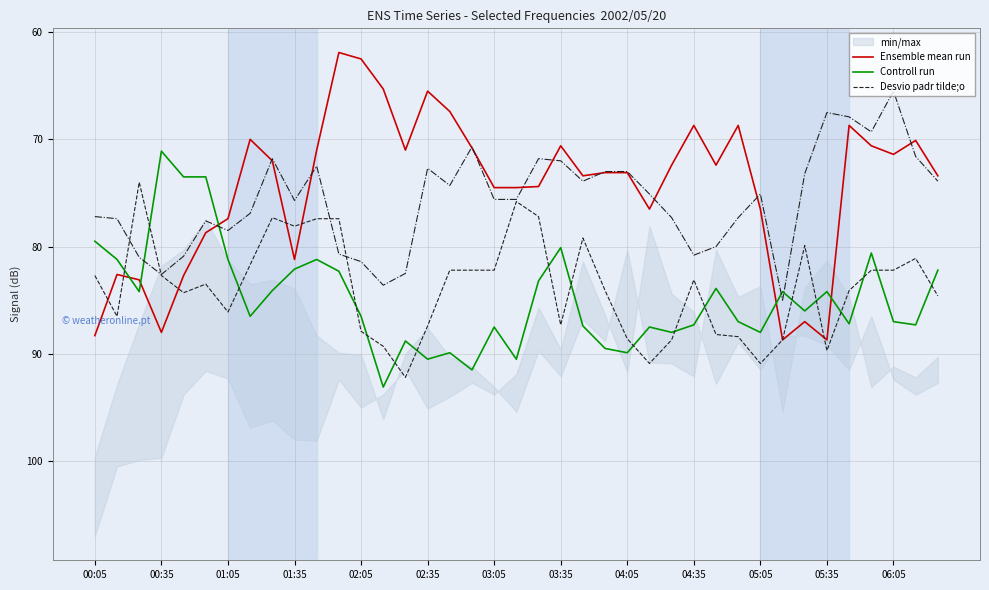

True or false: Desvio padr tilde;o has a value of 36.0 at 02:35.

False